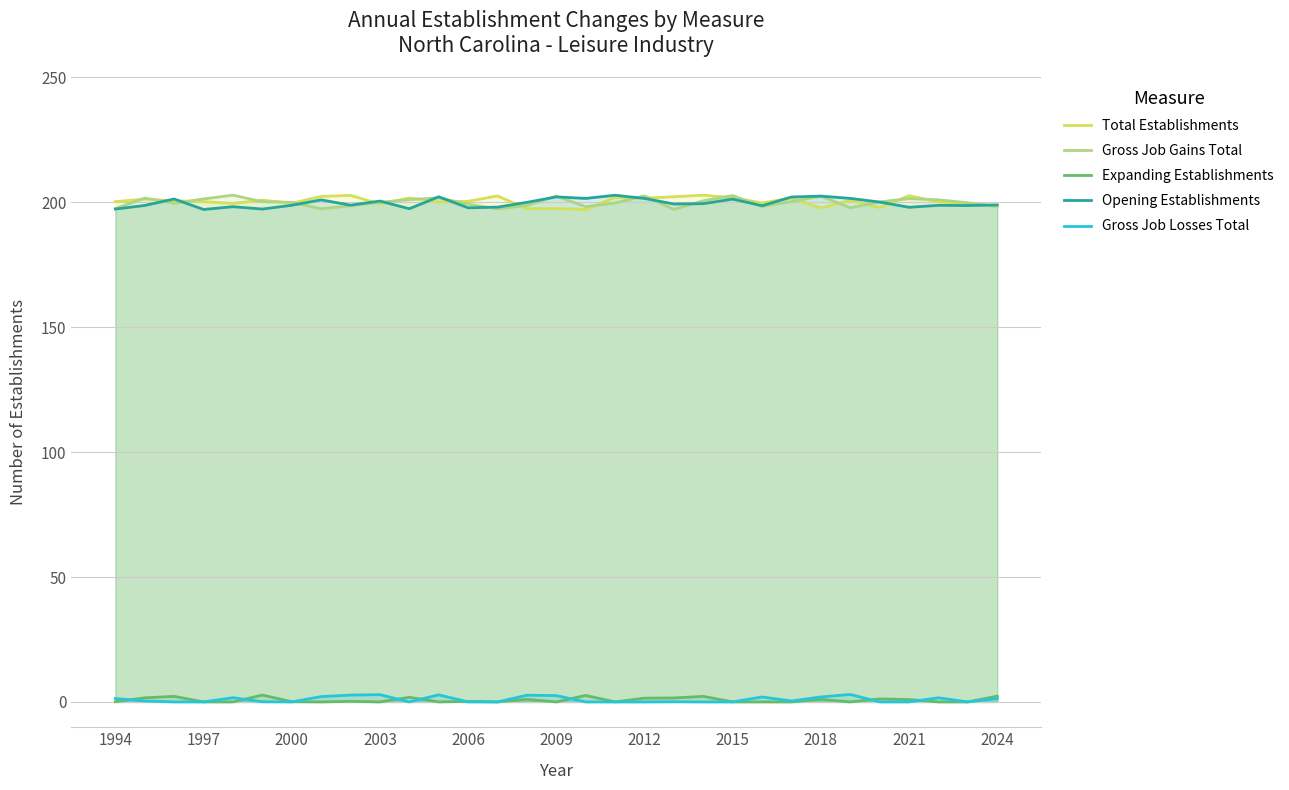

What is the average value of the Gross Job Losses Total series?

1.0